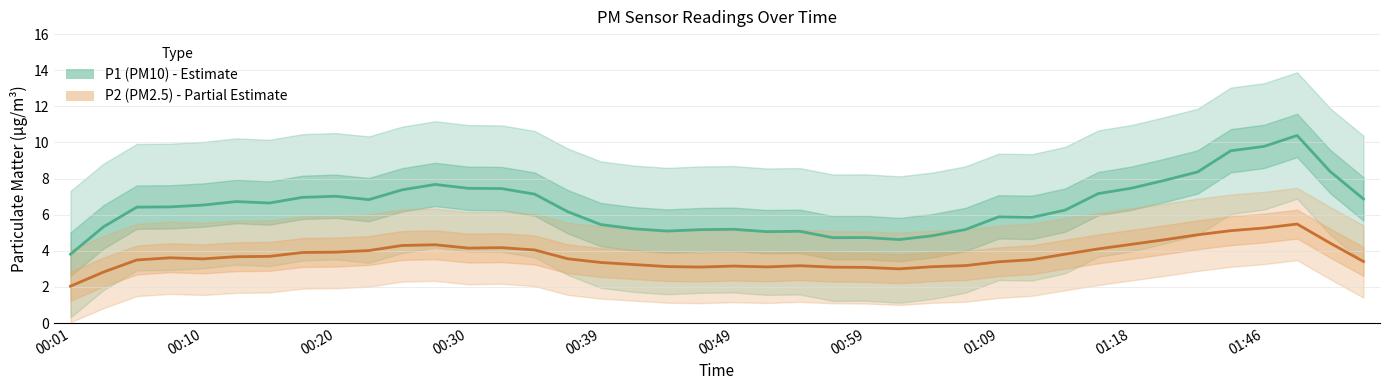

How many series are shown in this chart?

2